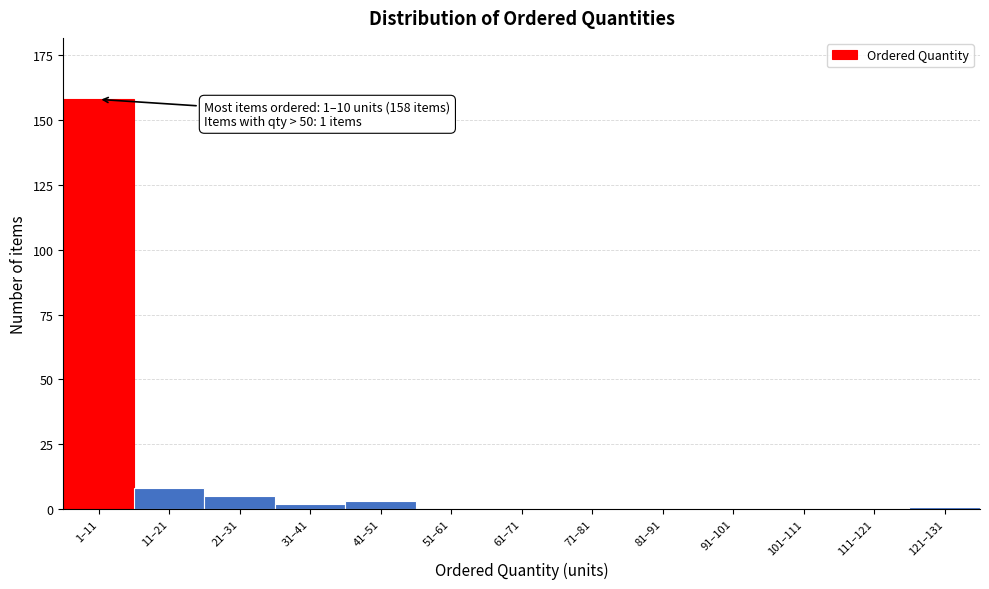

Reading left to right, what are all the values shown in this chart?

1–11=158	11–21=8	21–31=5	31–41=2	41–51=3	51–61=0	61–71=0	71–81=0	81–91=0	91–101=0	101–111=0	111–121=0	121–131=1